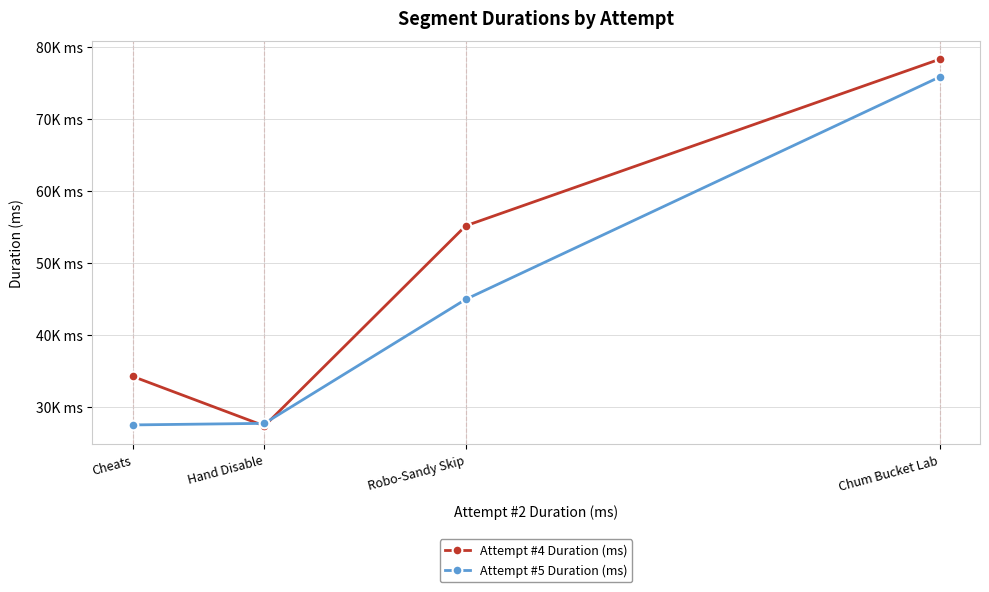

Which series has the widest spread of values?

Attempt #4 Duration (ms)